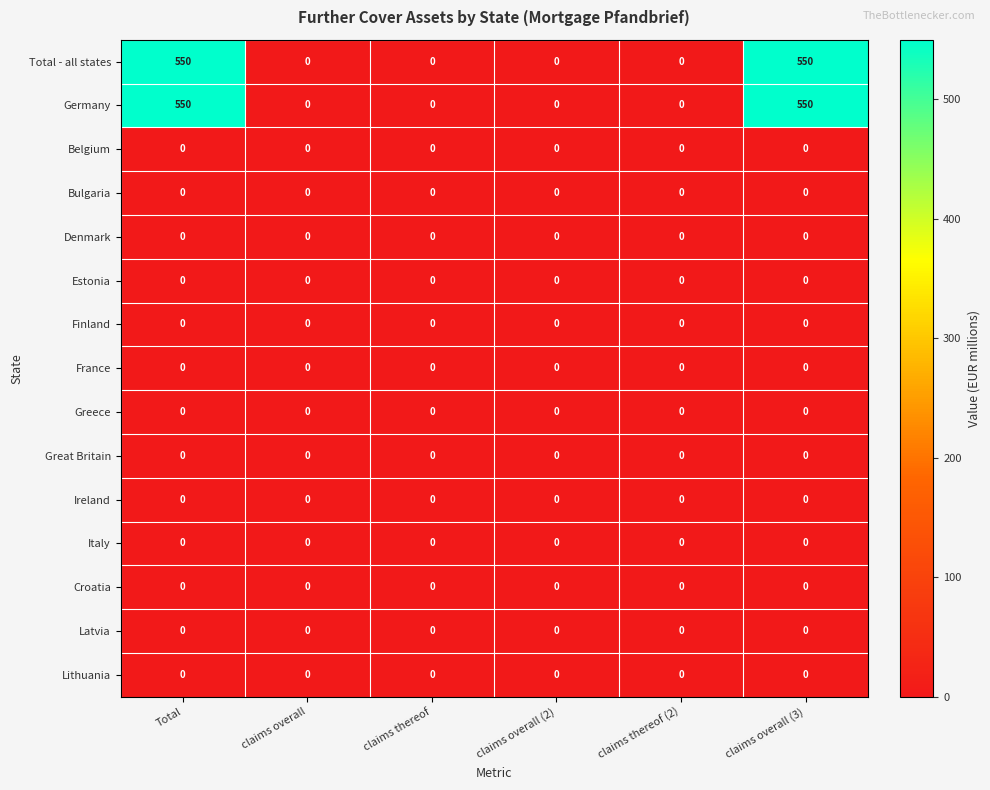

What is the total value across all series at claims overall (3)?

1100